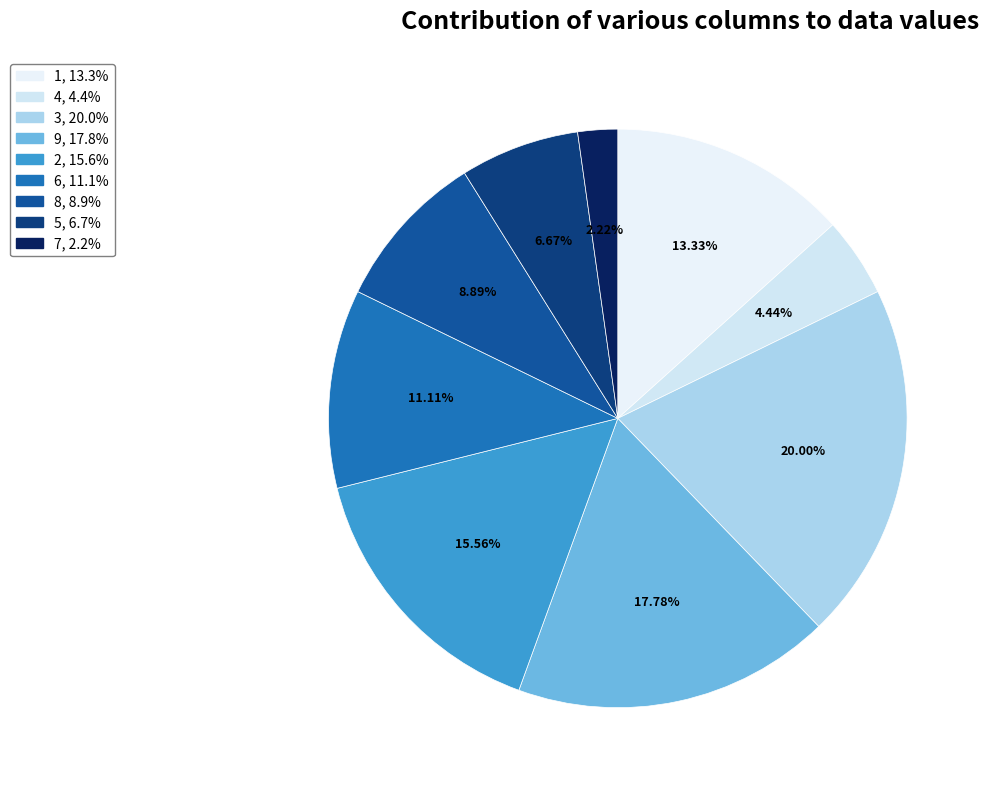

How many slices are in this pie chart?

9